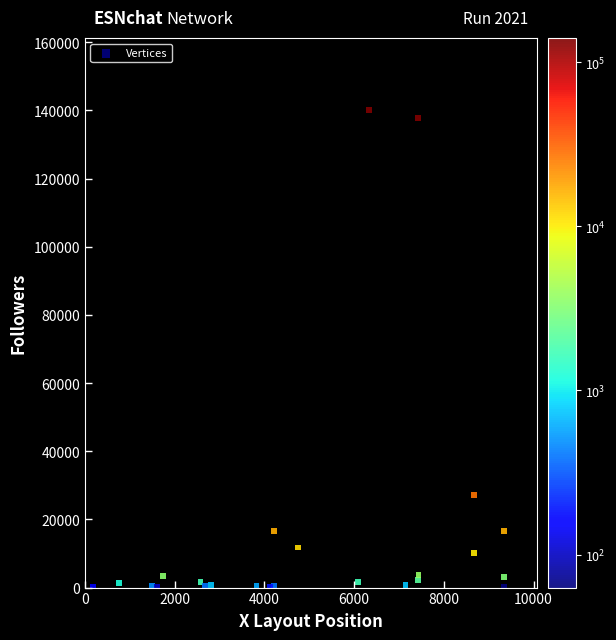

What Y value in the scatter plot is closest to 70137?

27161